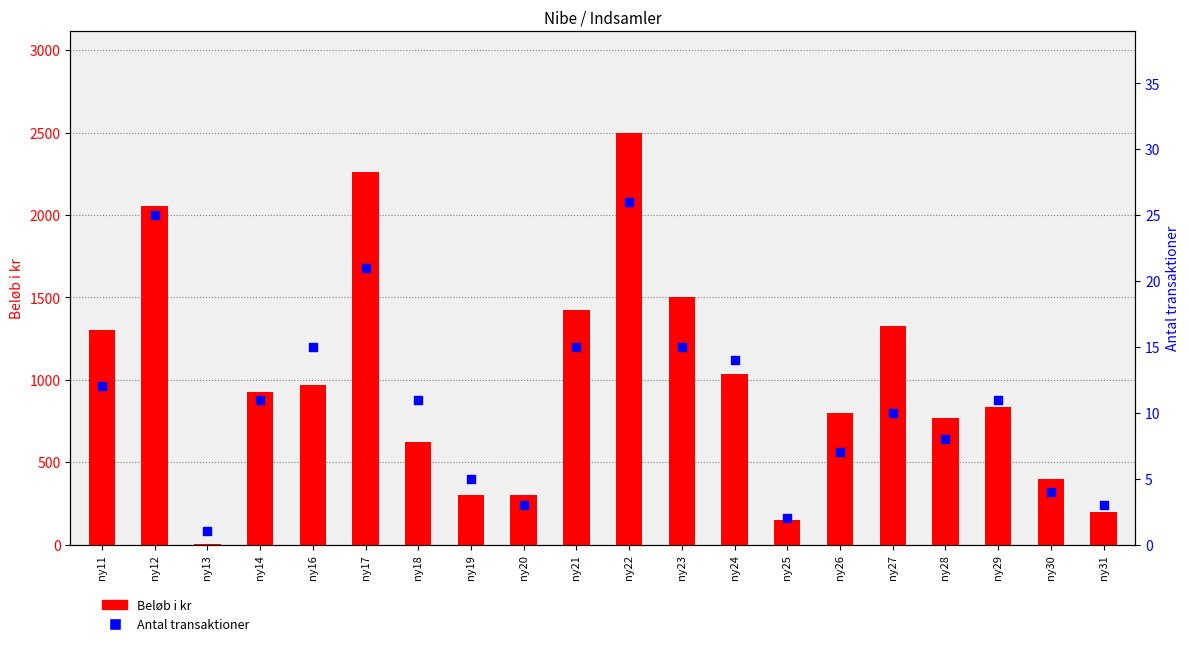

What are all the series names shown in the legend?

Beløb i kr, Antal transaktioner